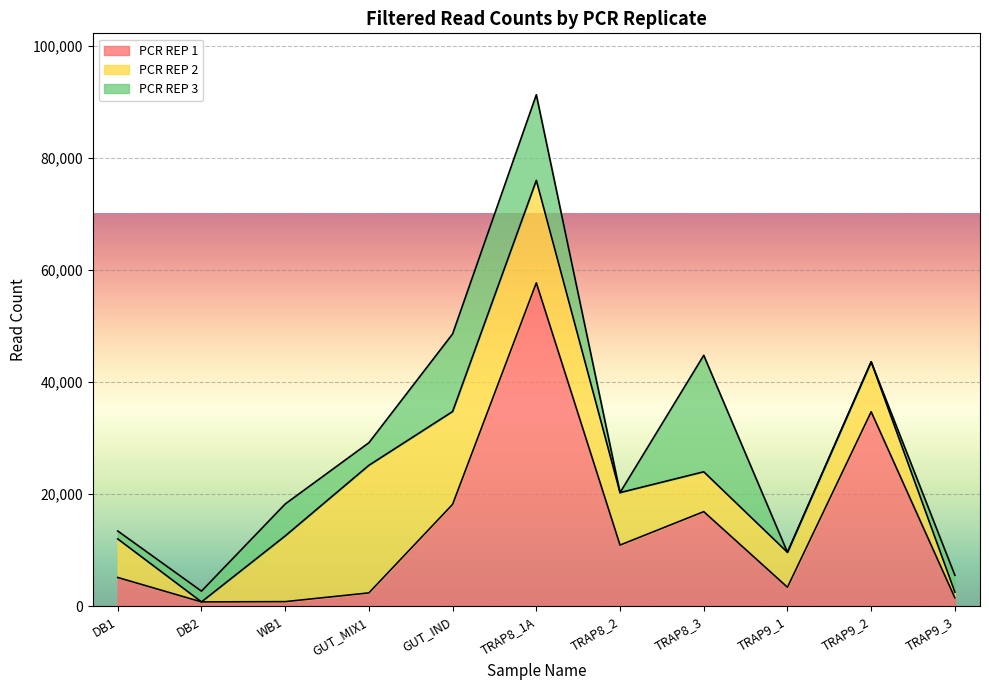

What are all the series names shown in the legend?

PCR REP 1, PCR REP 2, PCR REP 3